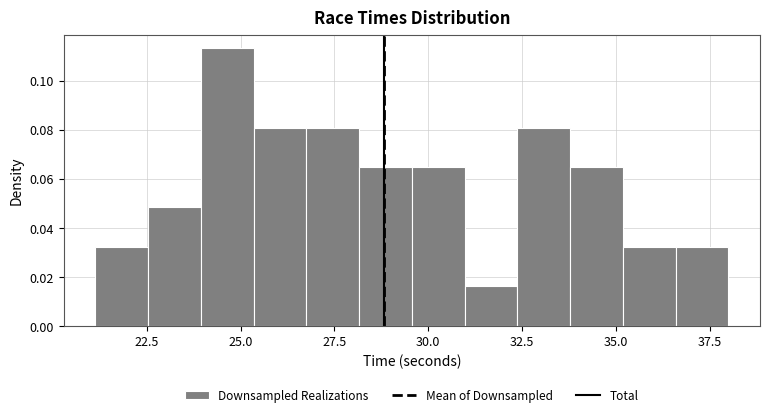

Around what value on the x-axis is the tallest bar? Give the approximate position of its centre, as read against the axis.

24.5